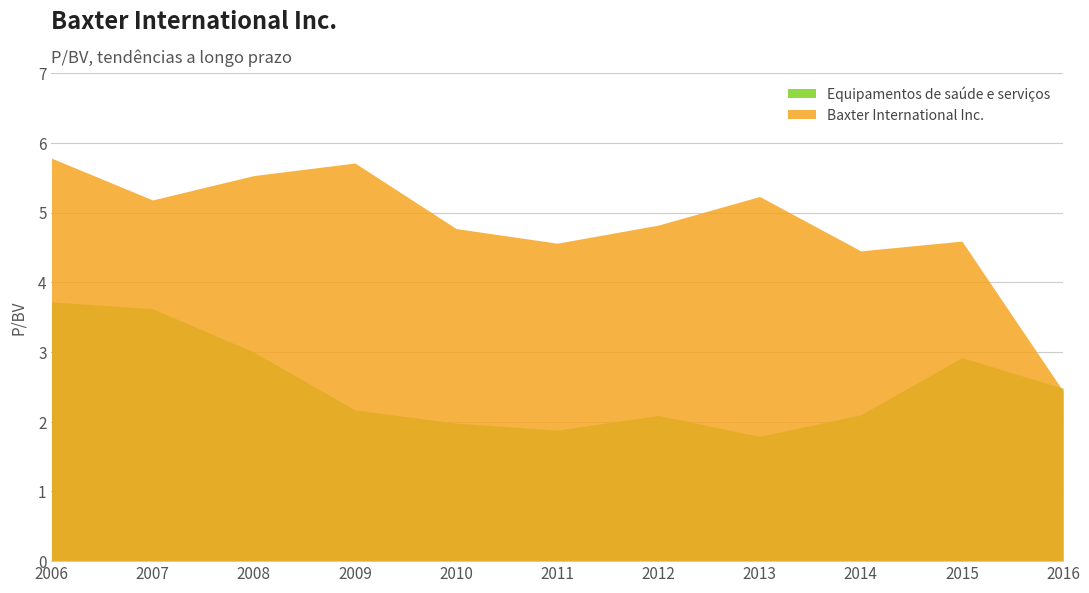

Where does the Baxter International Inc. series first go above 4?

2006